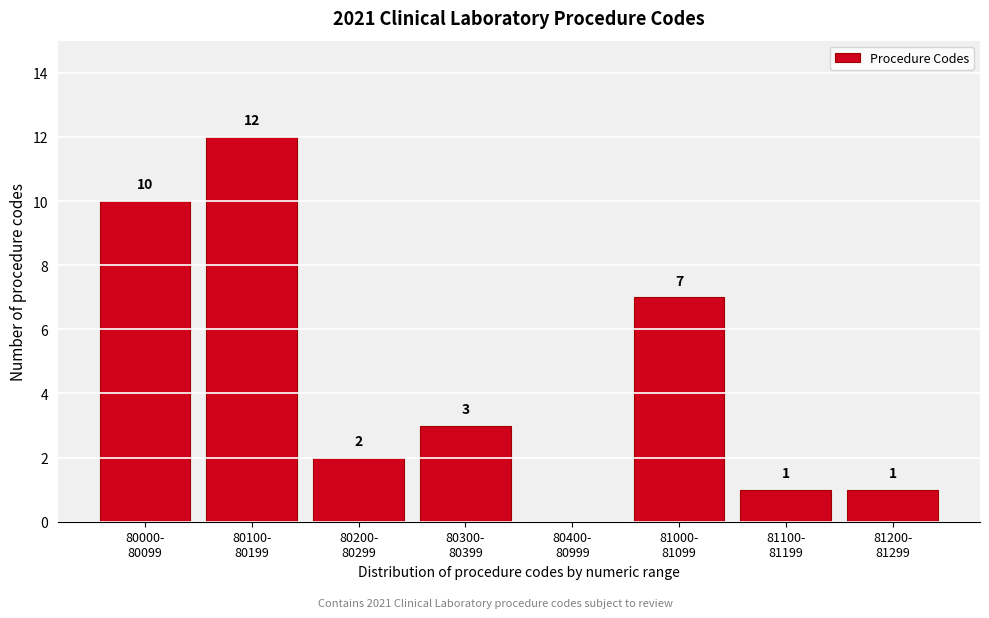

What is the sum of all values?

36